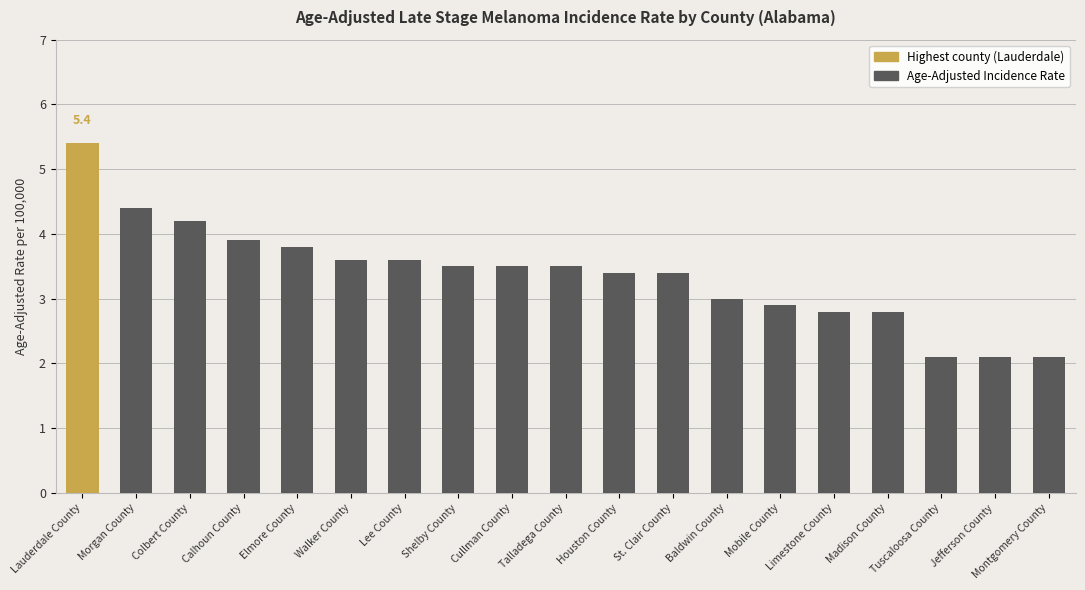

Where does the data first go above 3?

Lauderdale County